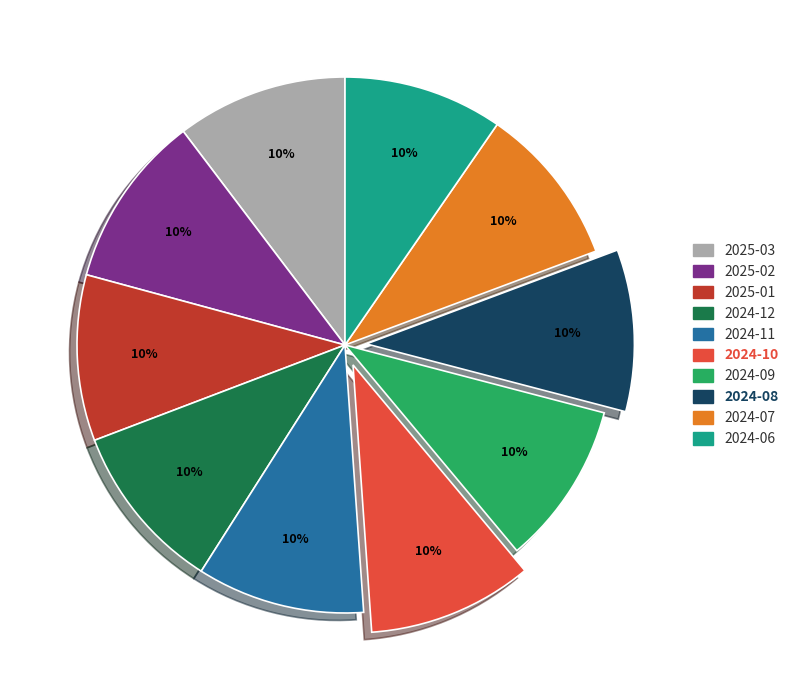

How many segments does this pie chart have?

10